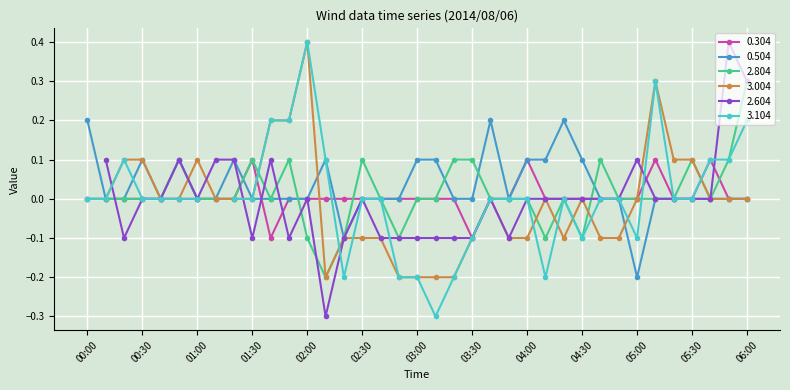

True or false: 2.804 has a value of 0.3 at 03:00.

False